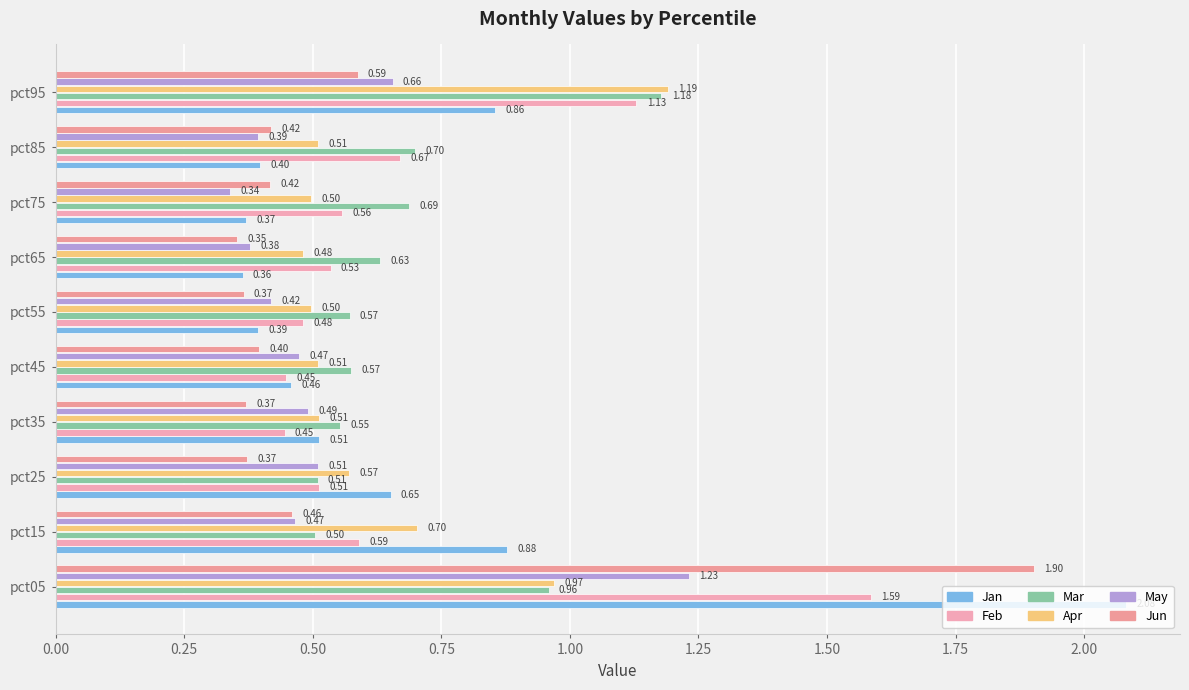

How many series are shown in this chart?

6